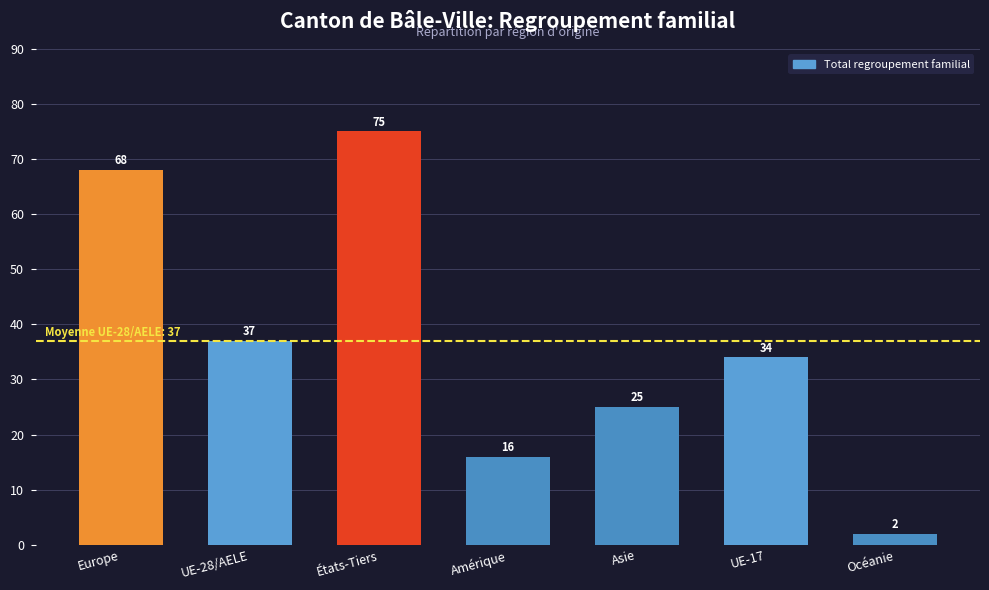

True or false: the data shows 75 at États-Tiers.

True